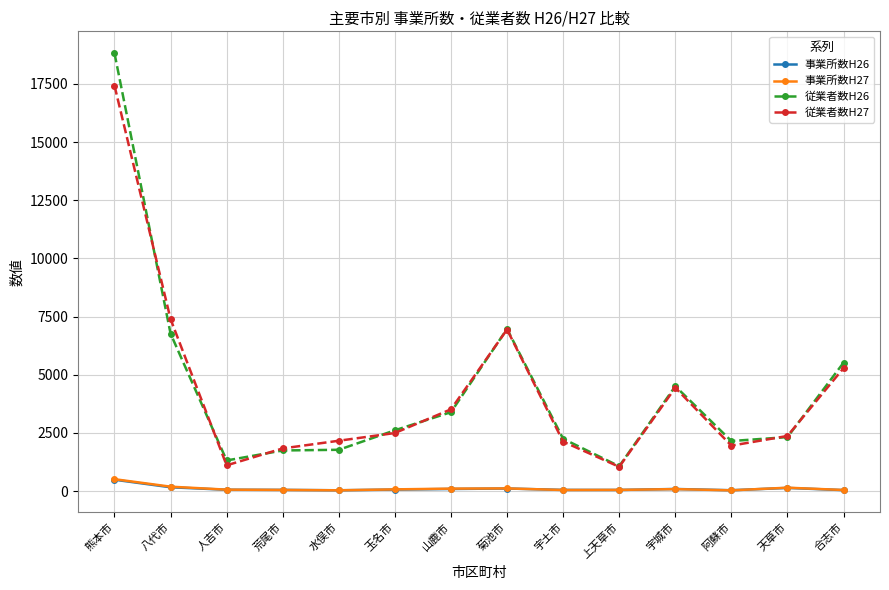

What are all the series names shown in the legend?

事業所数H26, 事業所数H27, 従業者数H26, 従業者数H27